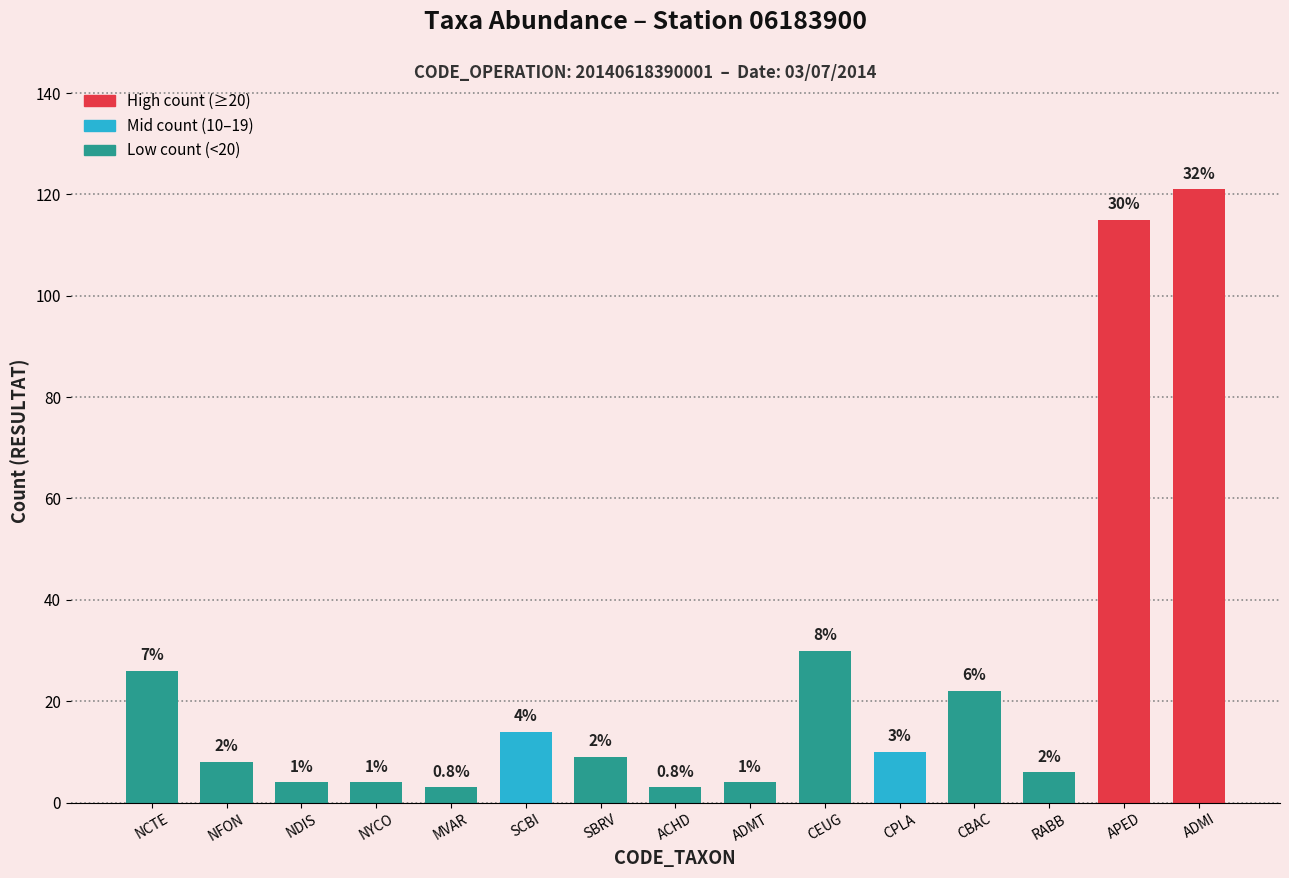

The chart shows a value of 9 at SBRV. True or false?

True